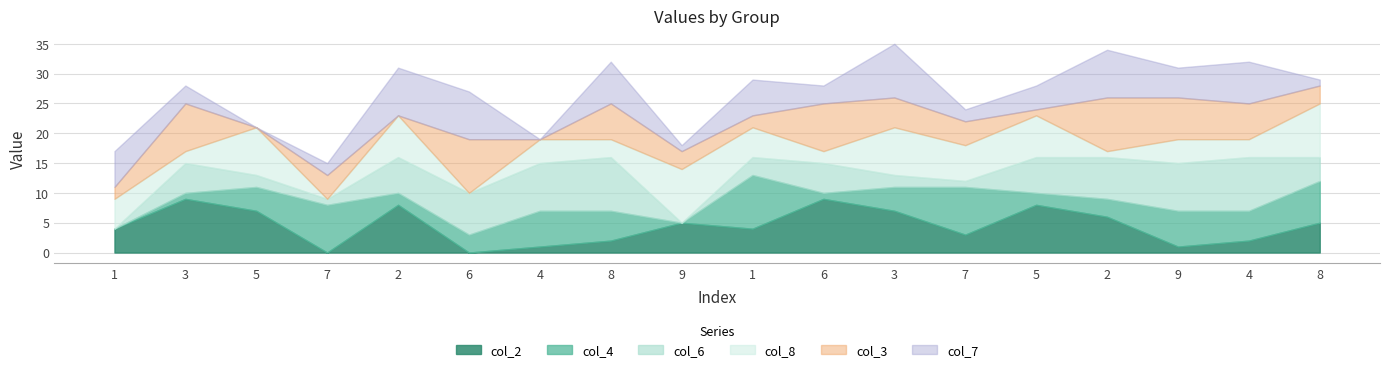

Where does the col_6 series first go above 5?

2